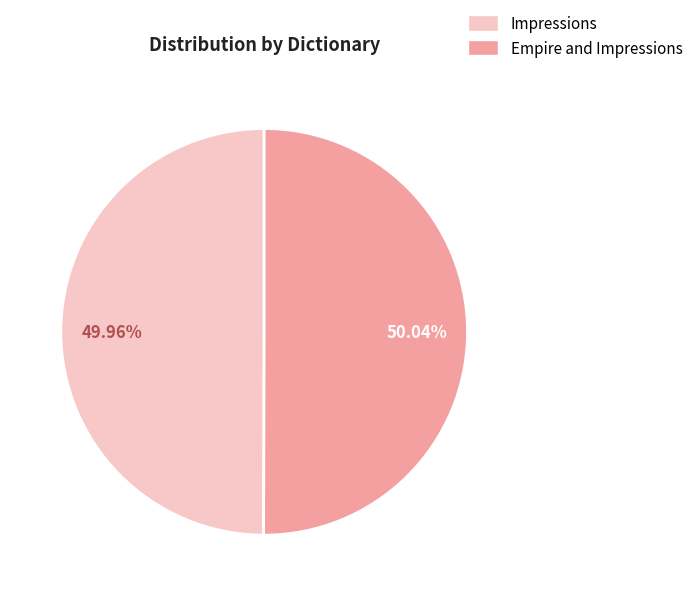

Does any single category account for the majority?

Yes